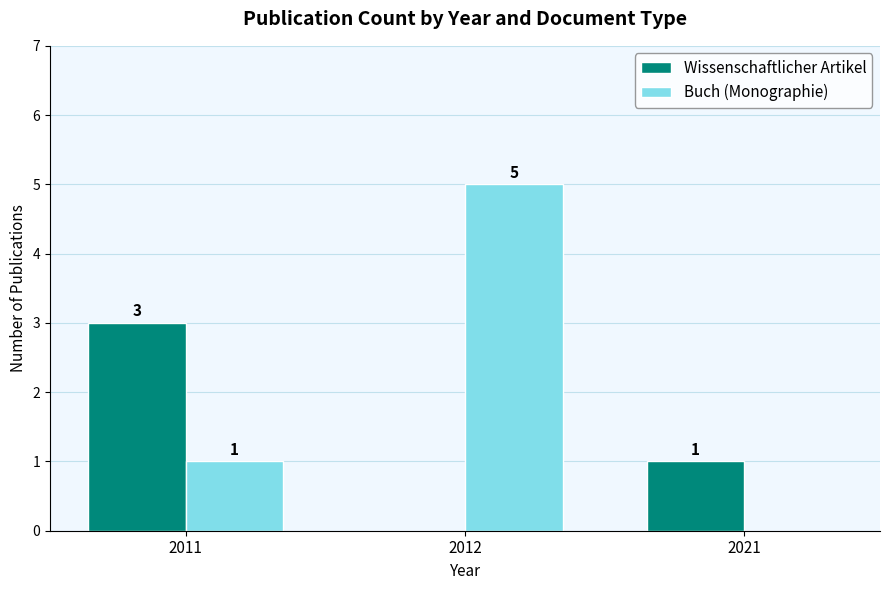

Does the chart contain stacked bars?

No